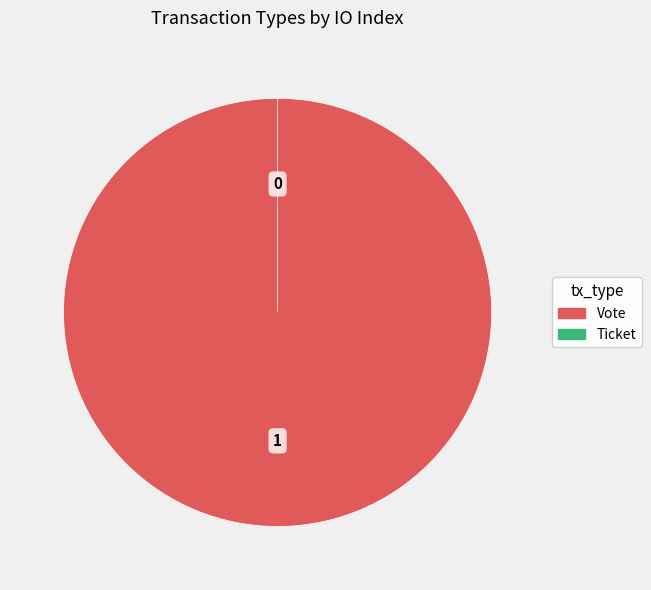

To the nearest percent, what portion does Vote represent?

100%